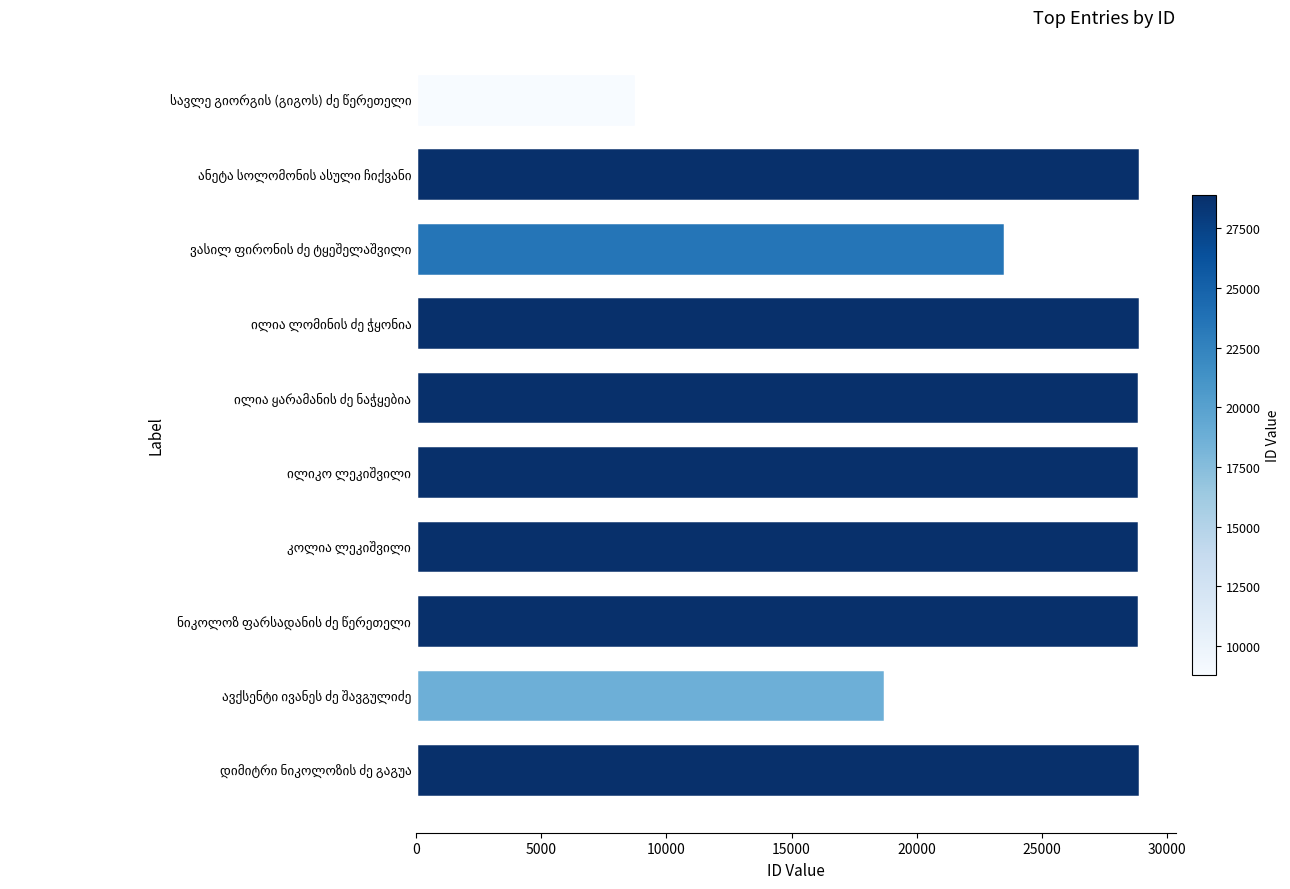

What is the value of the 2nd bar from the top?

28906